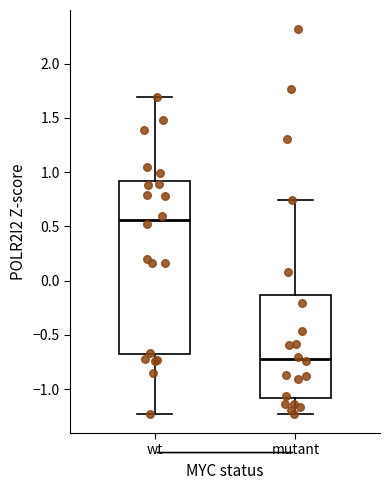

Which box is the tallest, from its lower edge to its upper edge?

wt